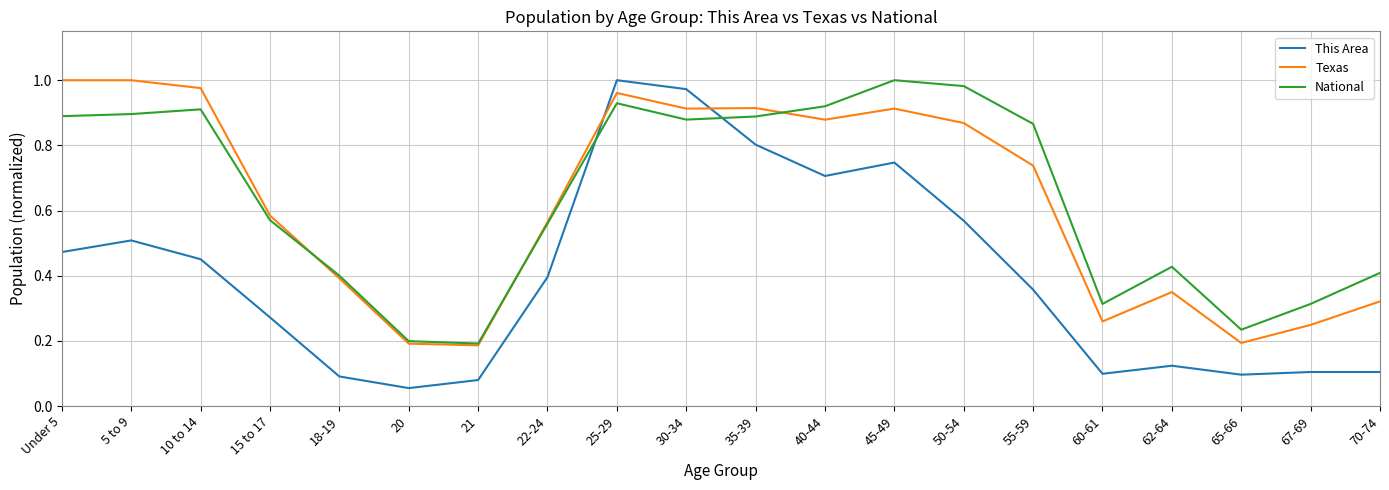

What are all the series names shown in the legend?

This Area, Texas, National